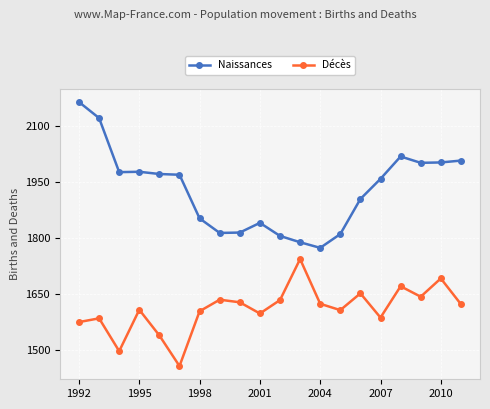

Rank the series by their average value, from lowest to highest.

Décès, Naissances